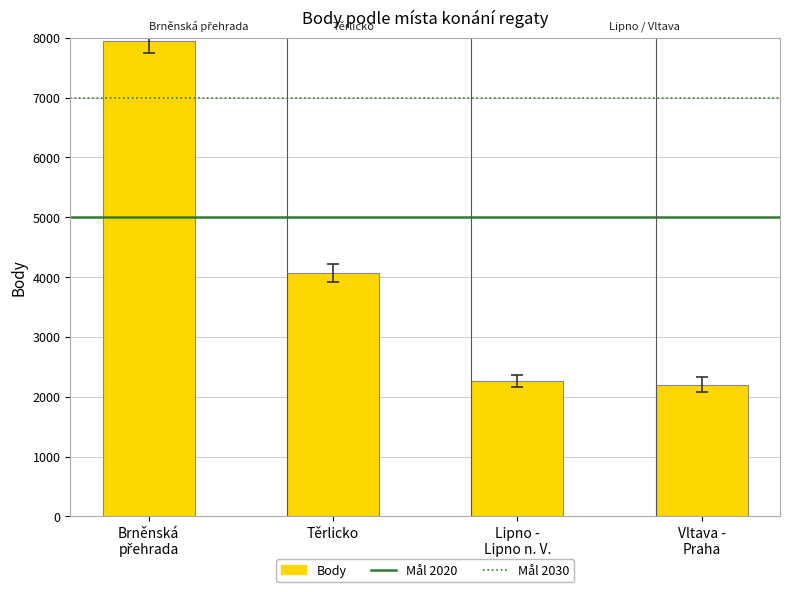

The chart shows a value of 4064 at Těrlicko. True or false?

True